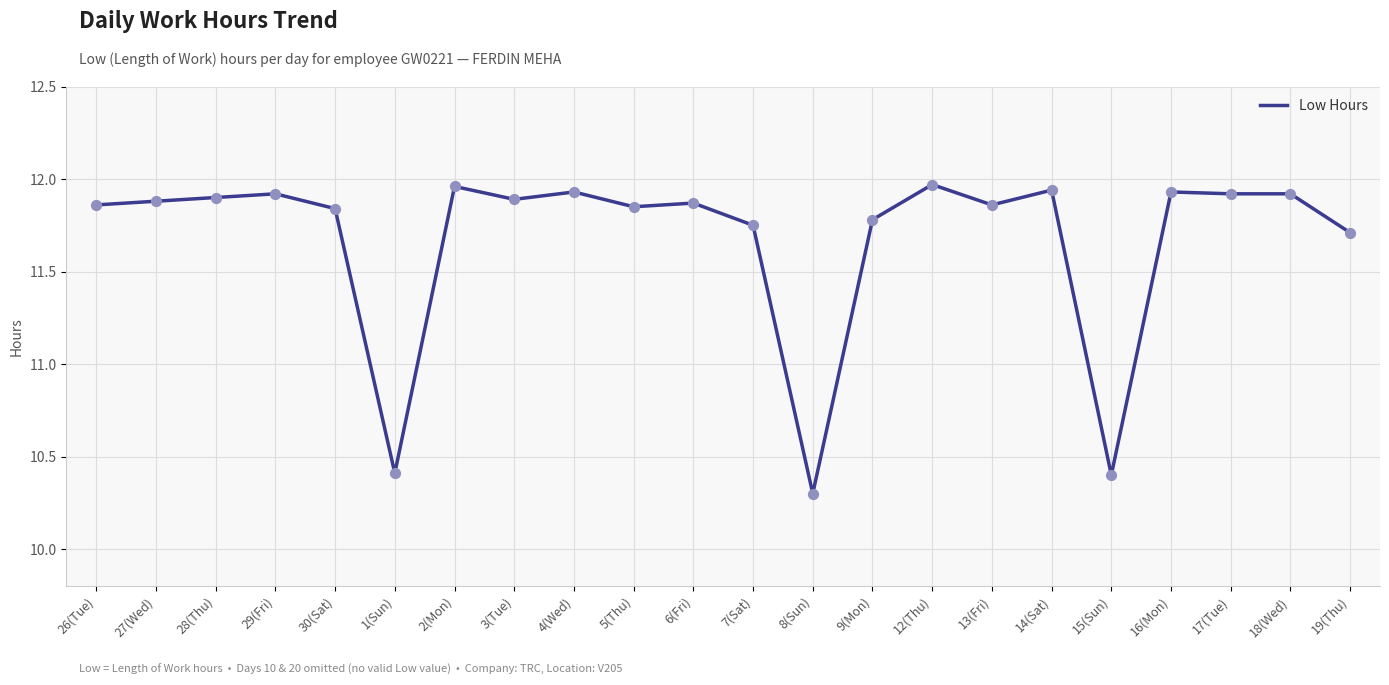

What is the change in value from 27(Wed) to 15(Sun)?

-1.5